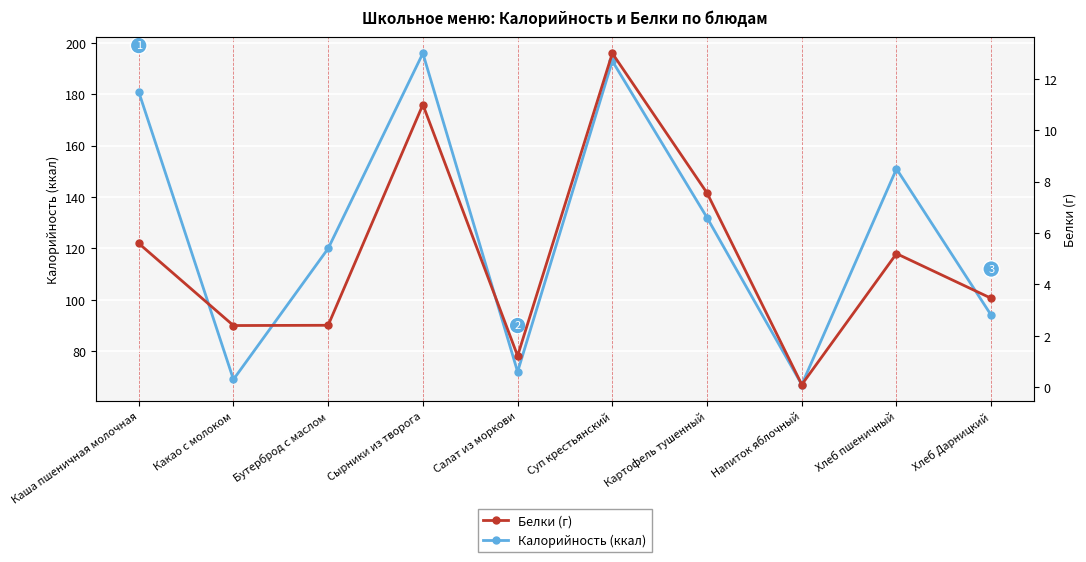

Where is Белки (г) nearest to the value 6?

Каша пшеничная молочная